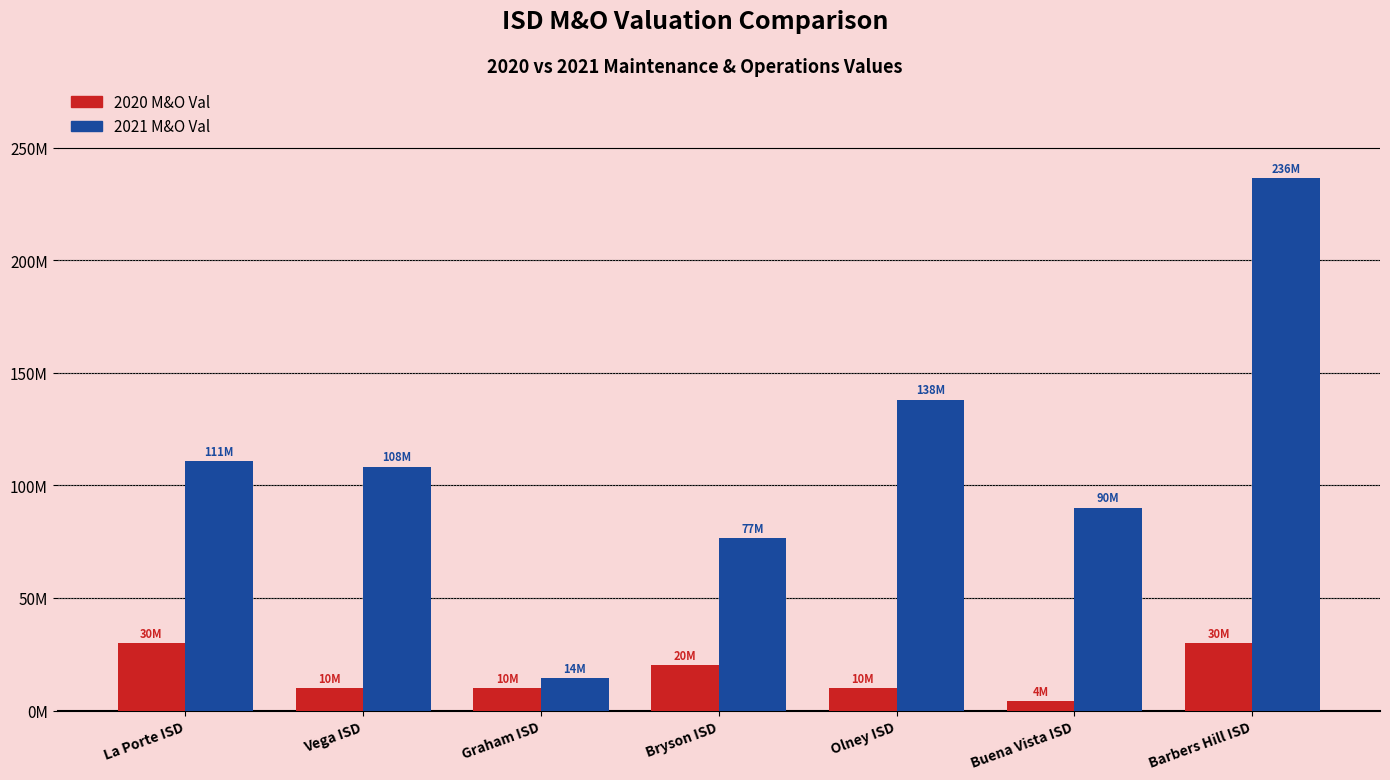

Does the chart contain stacked bars?

No